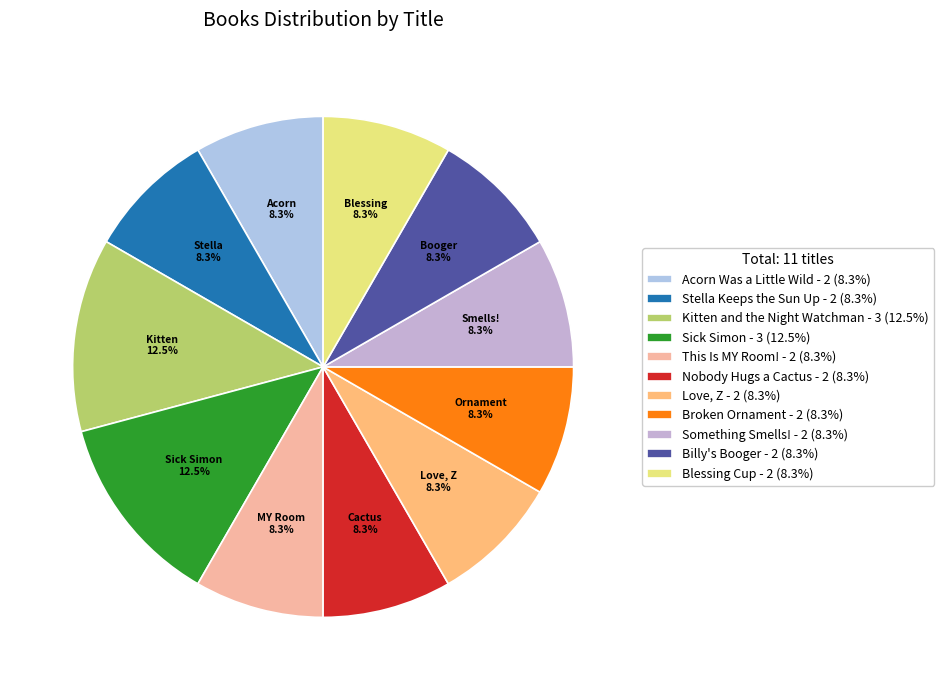

Count the number of slices in the pie.

11